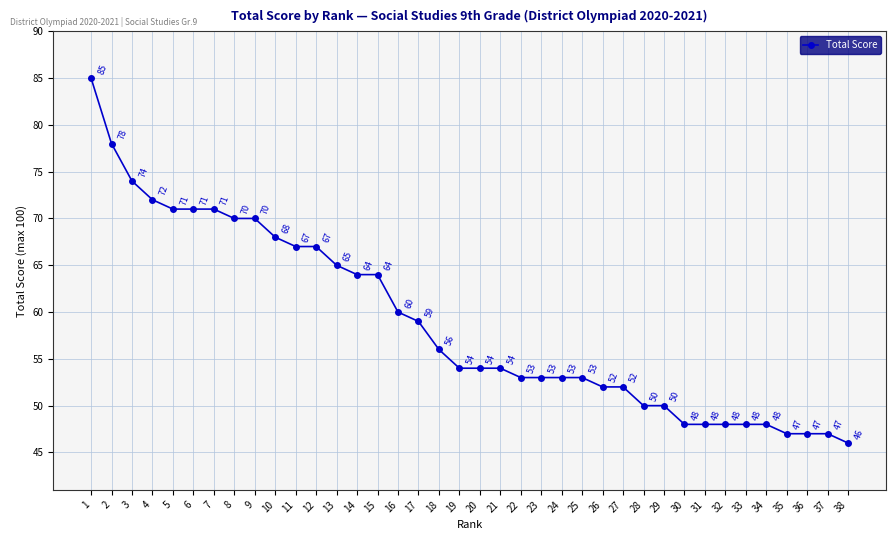

What is the sum of all values?

2237